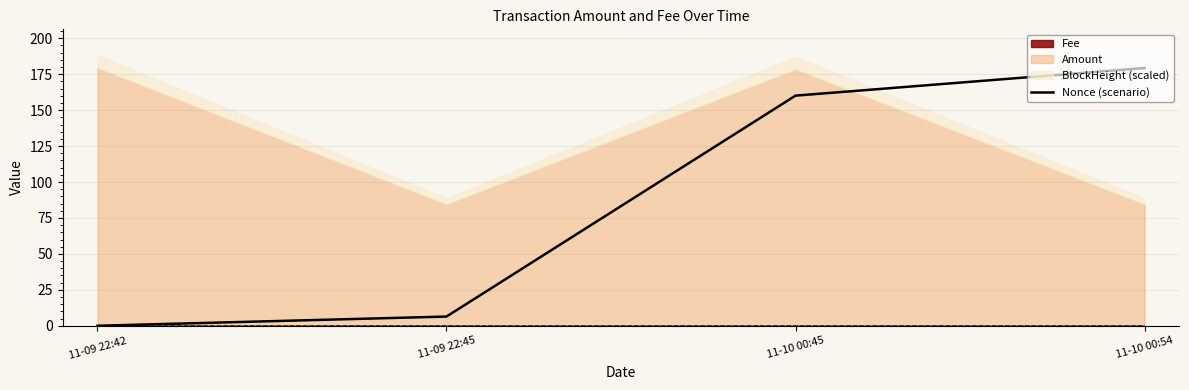

What is the change in value from 11-09 22:45 to 11-10 00:54?

+172.9